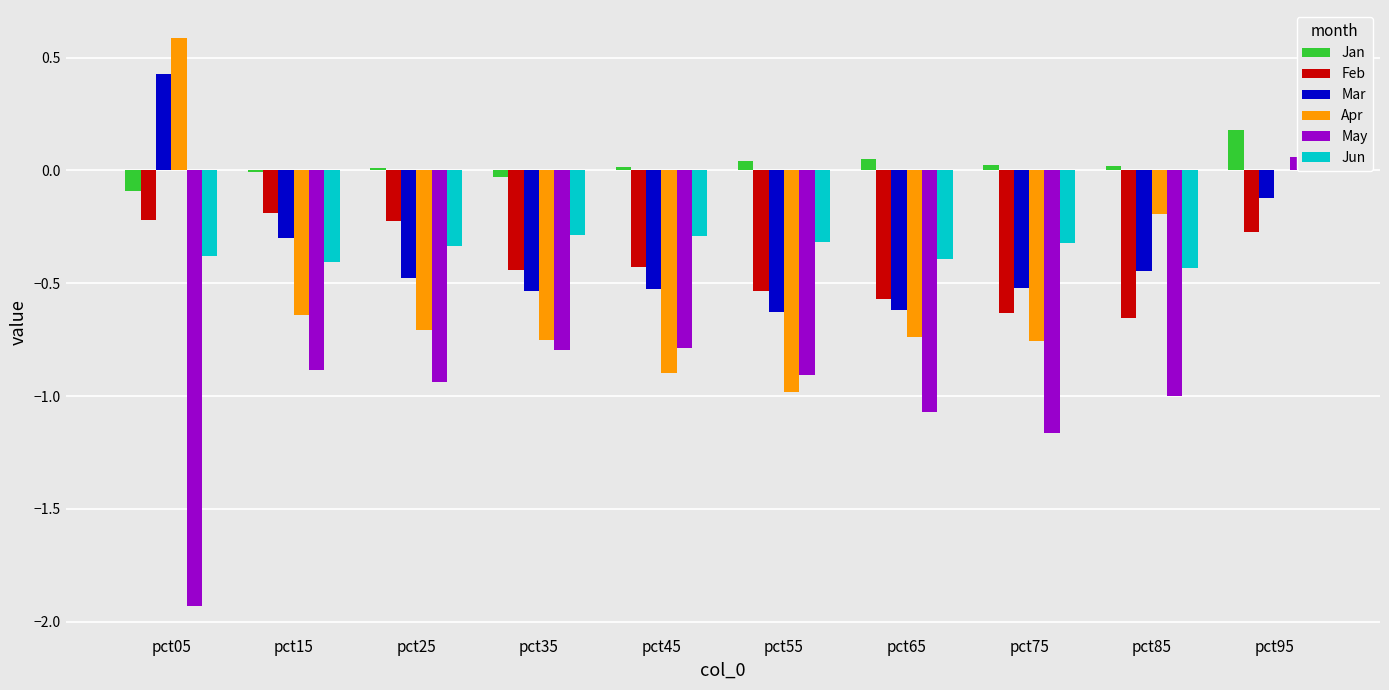

At how many categories does at least one series exceed -1?

10